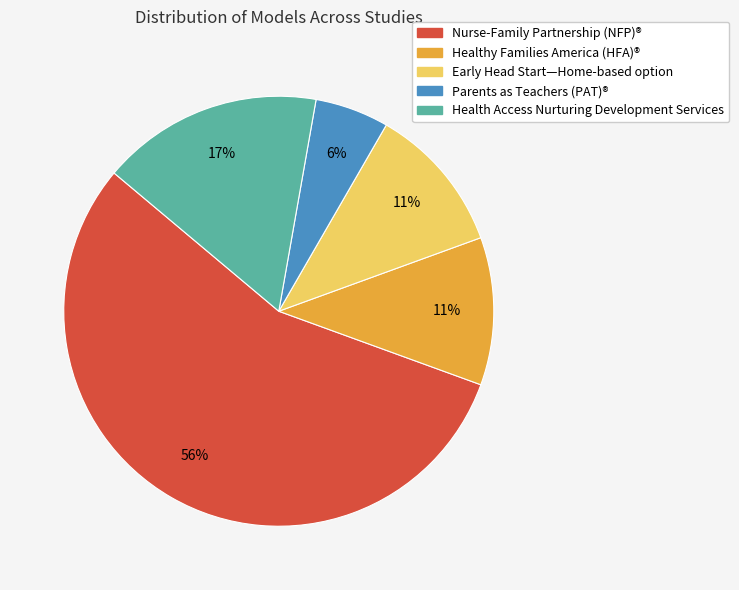

Which category has the smallest portion of the pie?

Parents as Teachers (PAT)®